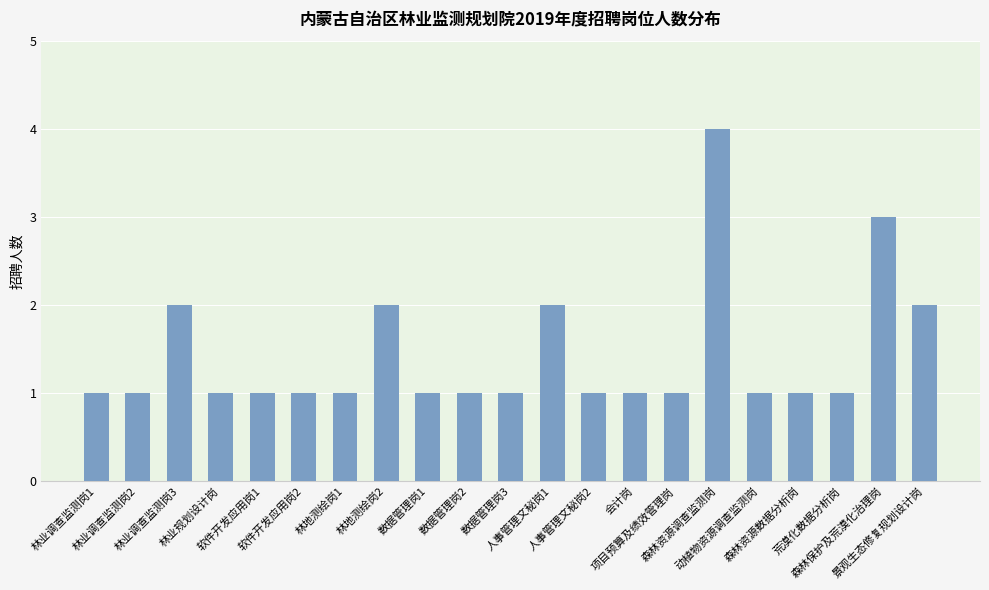

The value at 软件开发应用岗1 is 2. True or false?

False